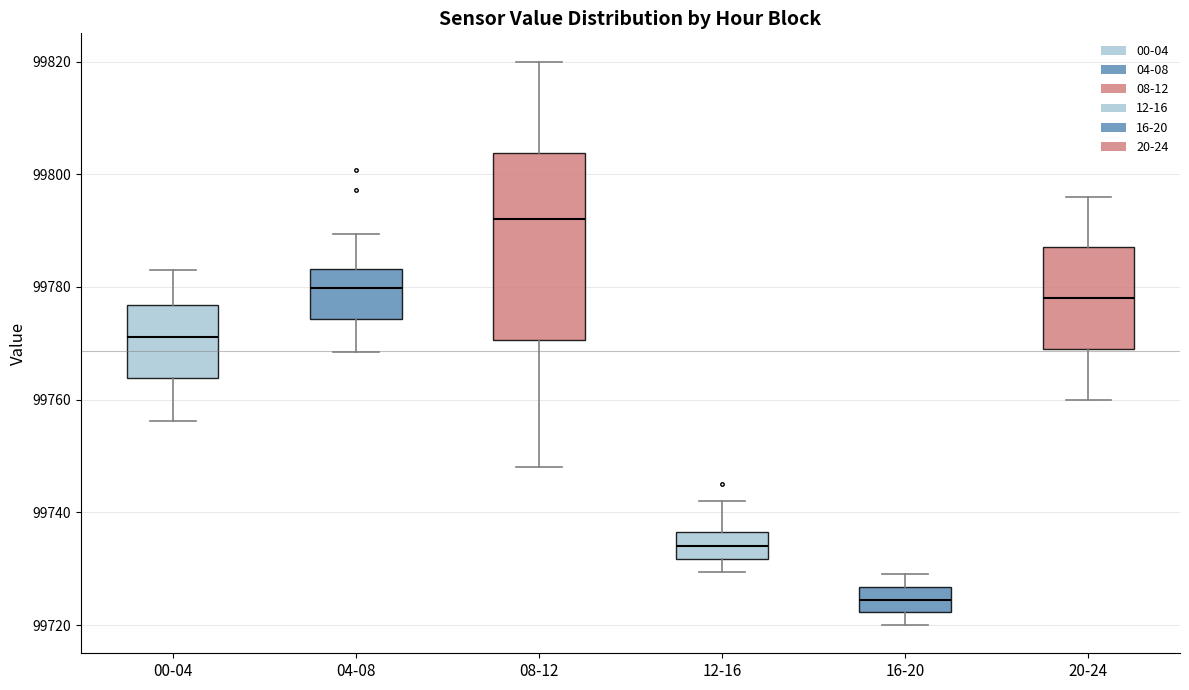

Reading left to right, transcribe this box plot: for each box, give where its median line is, the range the box spans, and where its two whiskers end, as read against the y-axis. The values are not printed on the chart, so give them approximately, as read against the axis.

00-04: median 99772, box 99764 to 99776, whiskers 99756 to 99784
04-08: median 99780, box 99774 to 99784, whiskers 99768 to 99790
08-12: median 99792, box 99770 to 99804, whiskers 99748 to 99820
12-16: median 99734, box 99732 to 99736, whiskers 99730 to 99742
16-20: median 99724, box 99722 to 99726, whiskers 99720 to 99730
20-24: median 99778, box 99770 to 99788, whiskers 99760 to 99796